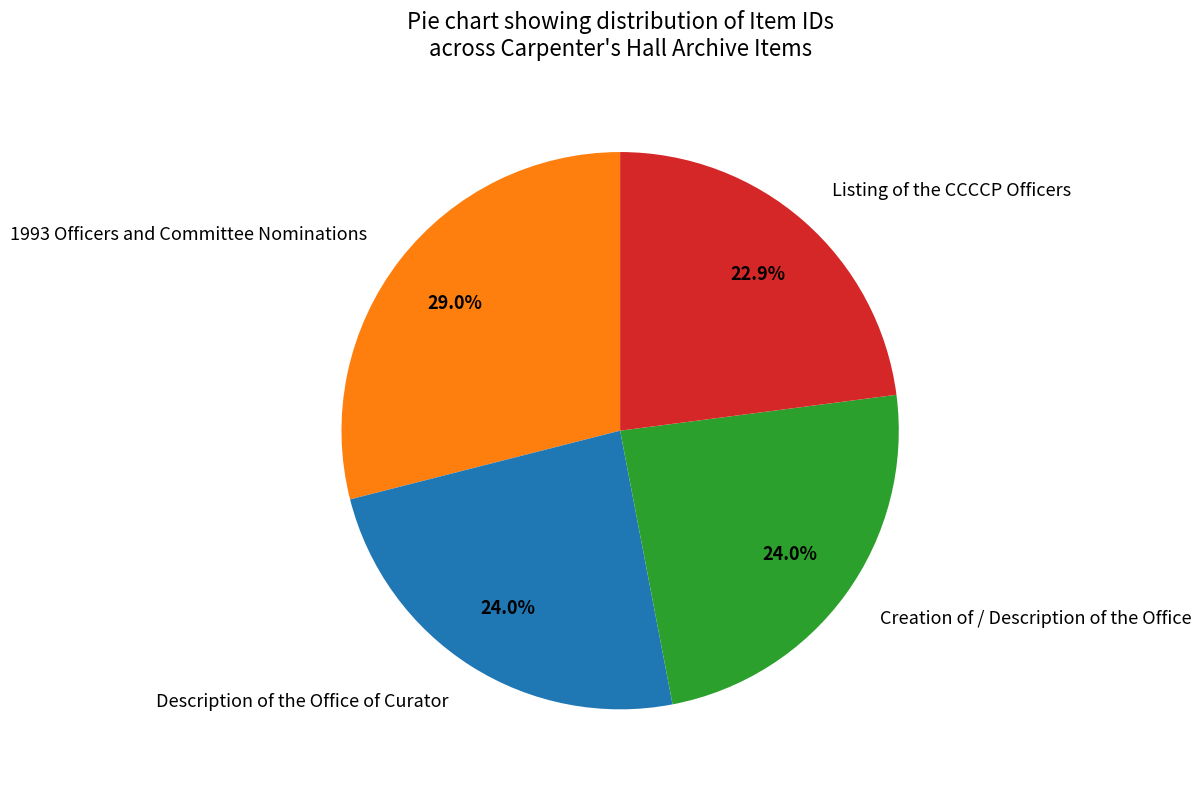

How much of the chart is everything except Listing of the CCCCP Officers?

77.1%